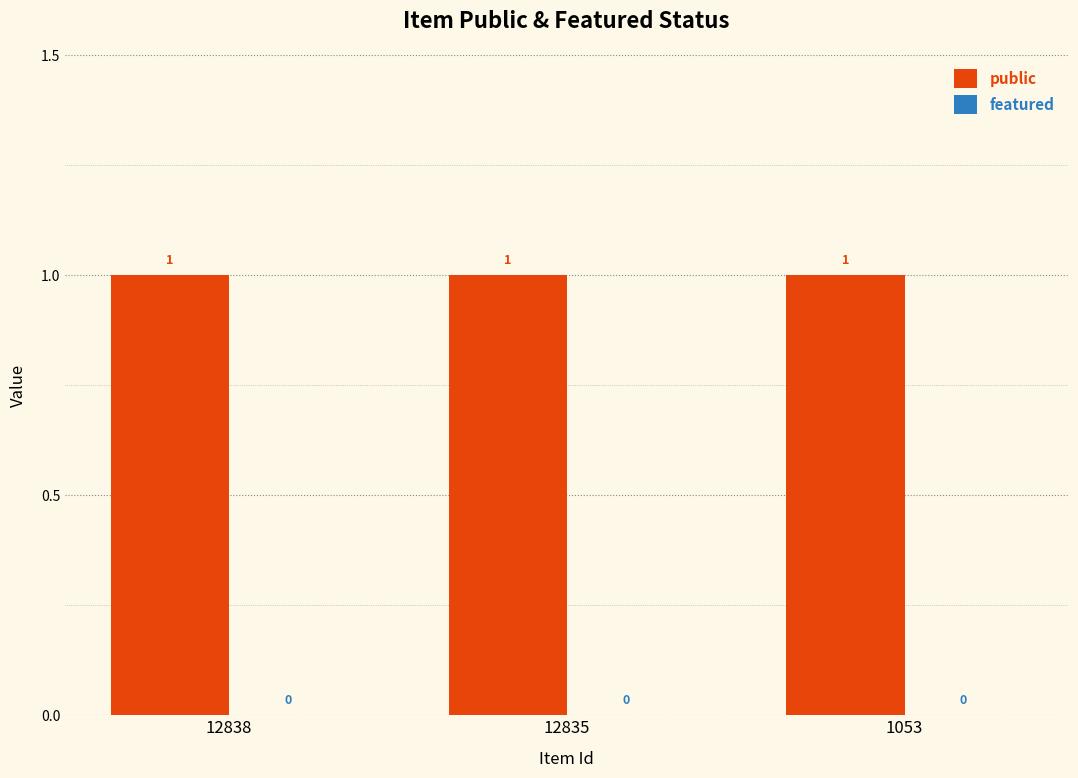

Reading left to right, list all the values displayed in this chart.

public: 1	1	1
featured: 0	0	0